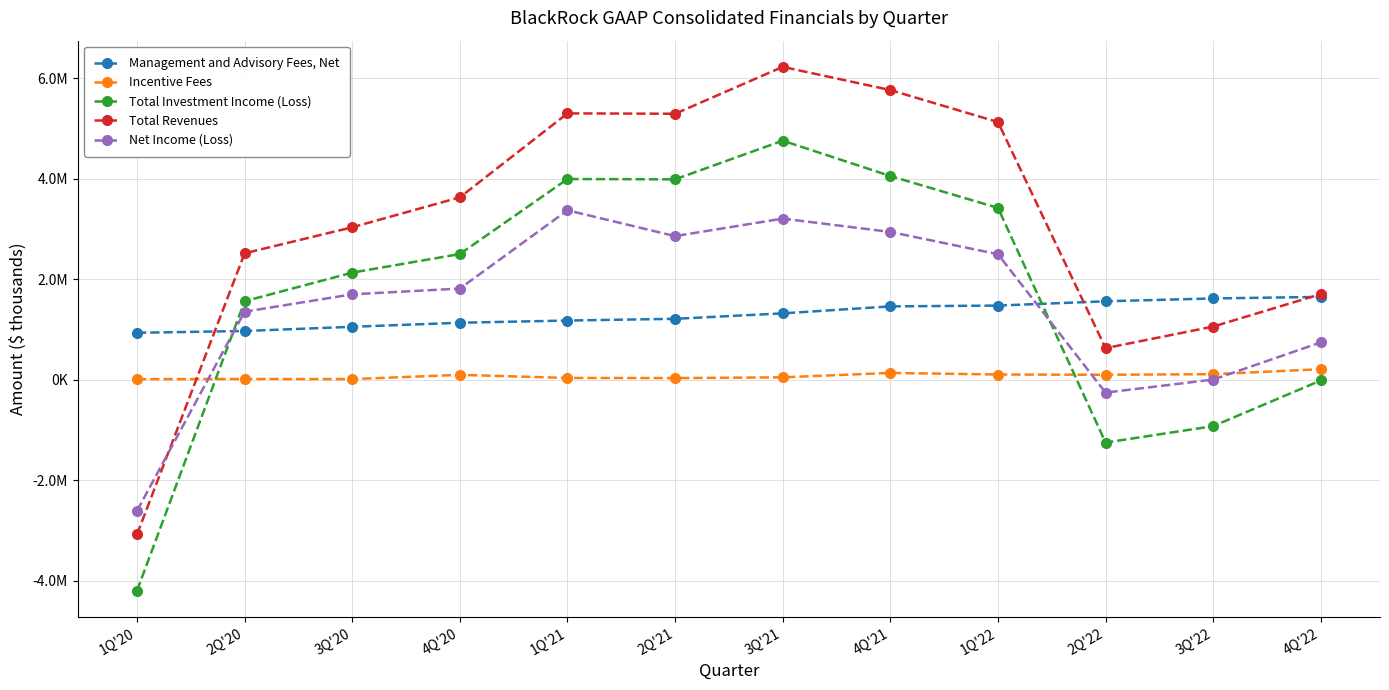

What is the label of the 8th point from the right?

1Q'21